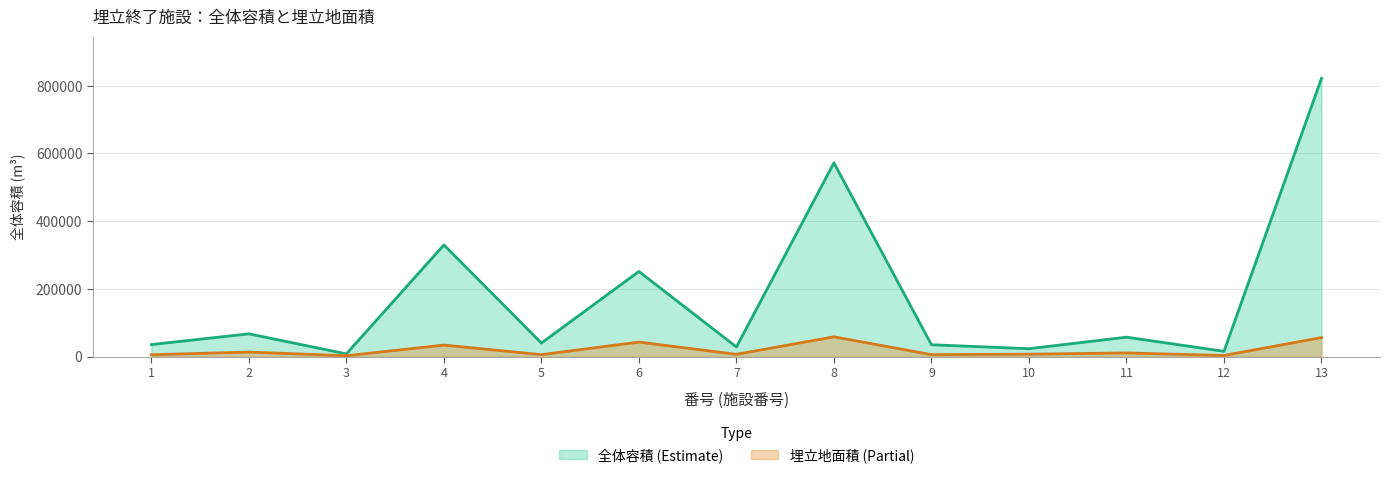

Reading left to right, extract all data points from this chart.

total_volume: 1=35500	2=67217	3=8000	4=329921	5=40000	6=251500	7=28400	8=572322	9=35000	10=23260	11=57380	12=15571	13=822000
area: 1=5500	2=13303	3=2500	4=34000	5=5700	6=42810	7=6700	8=58400	9=5700	10=7139	11=10780	12=3300	13=56168